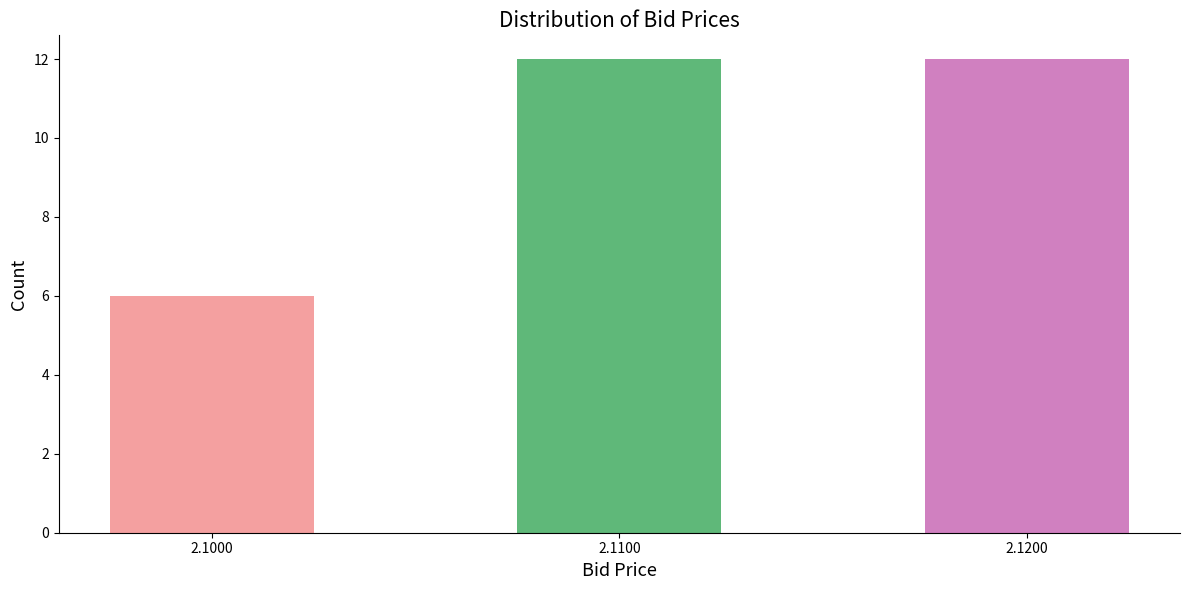

Reading right to left, what are all the values shown in this chart?

2.1200=12	2.1100=12	2.1000=6